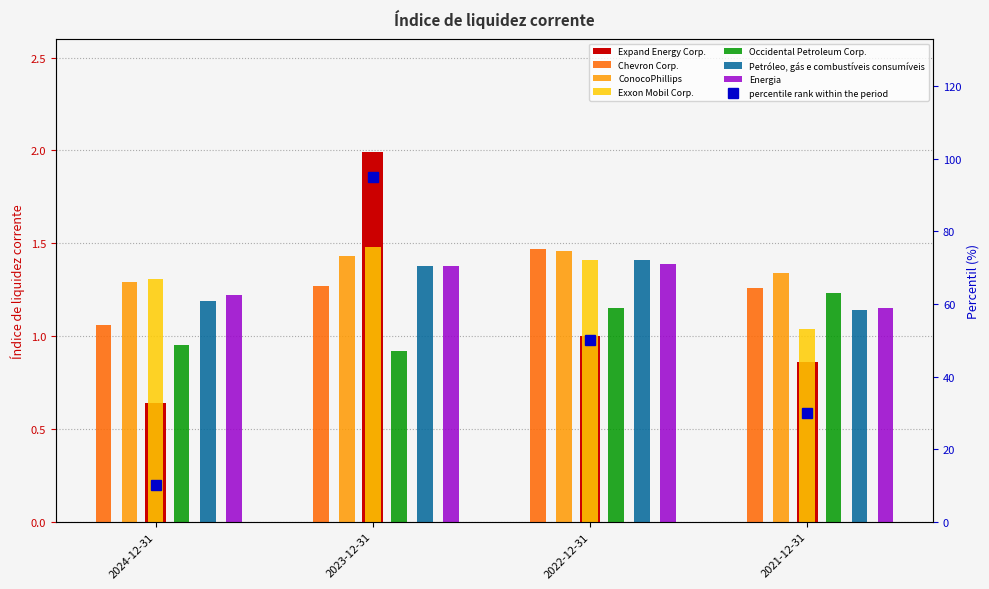

What is the sum of the values at 2024-12-31 and 2022-12-31?

60